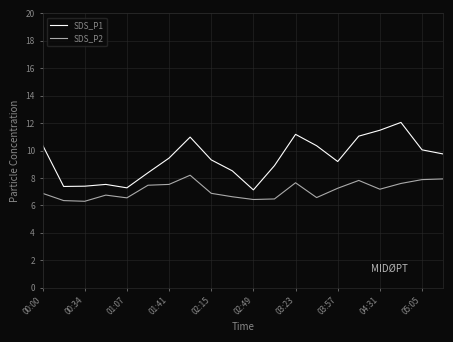

What is the smallest value displayed?

6.3